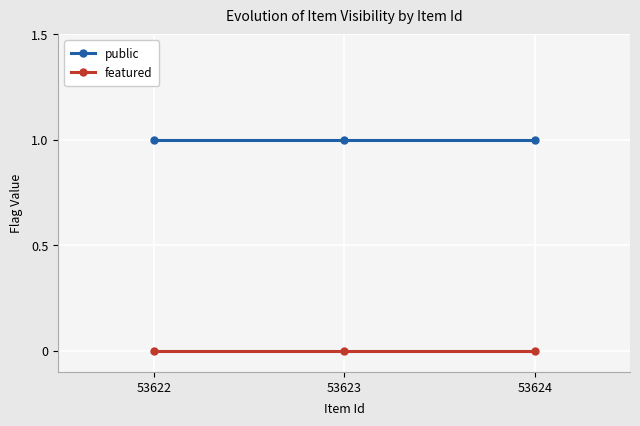

What is the maximum value shown in the chart?

1